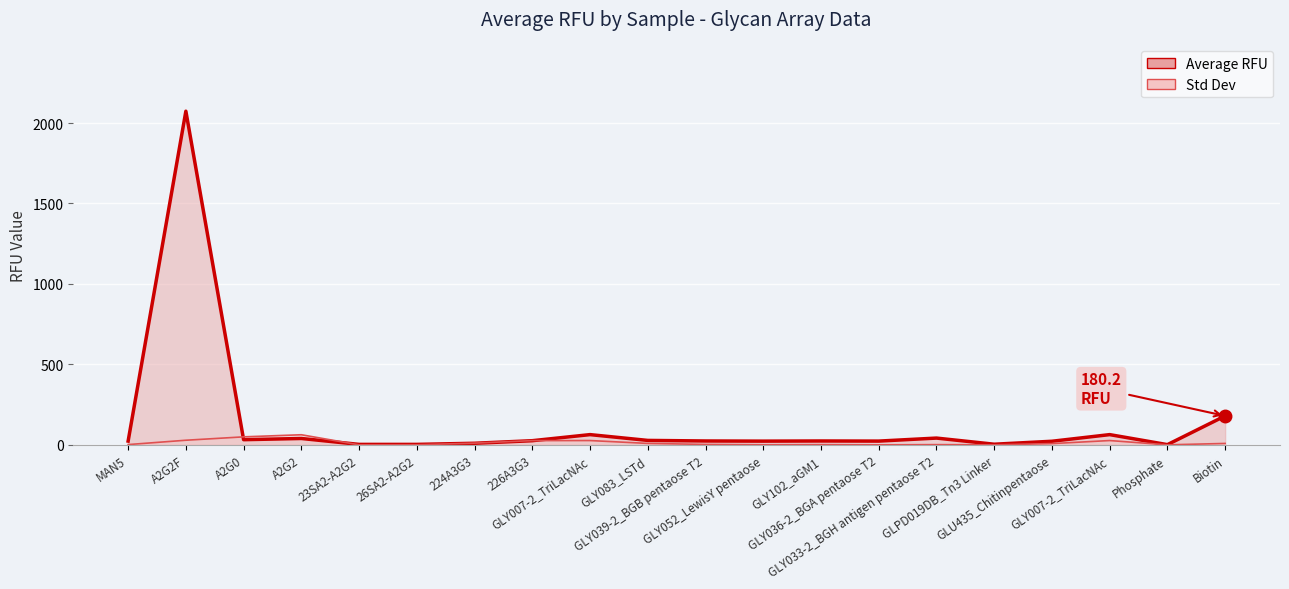

At which category does the chart reach its peak across all series?

A2G2F